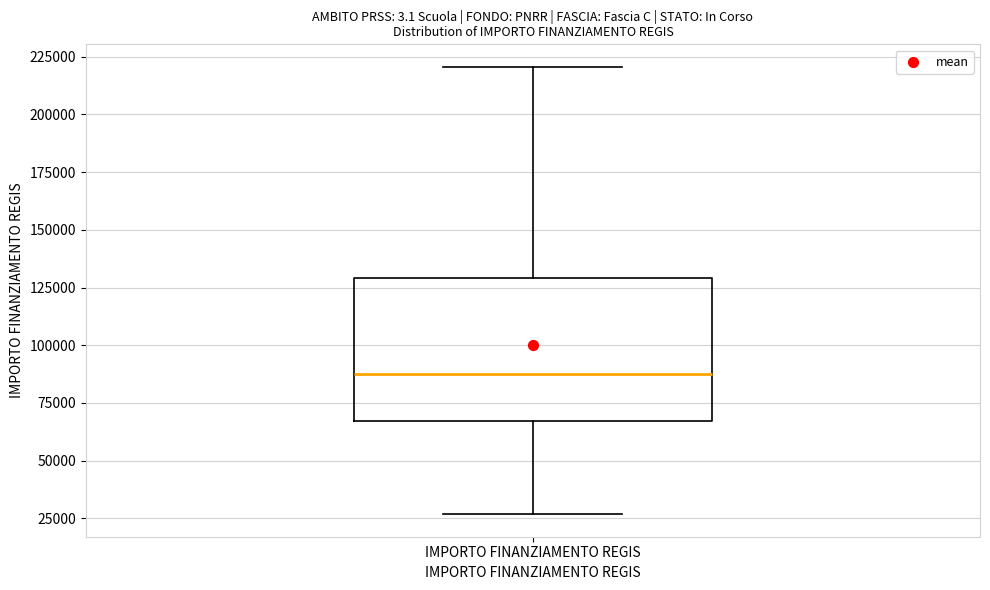

Where does the median line of the box for IMPORTO FINANZIAMENTO REGIS sit on the y-axis? The values are not printed on the chart, so give them approximately, as read against the axis.

85000